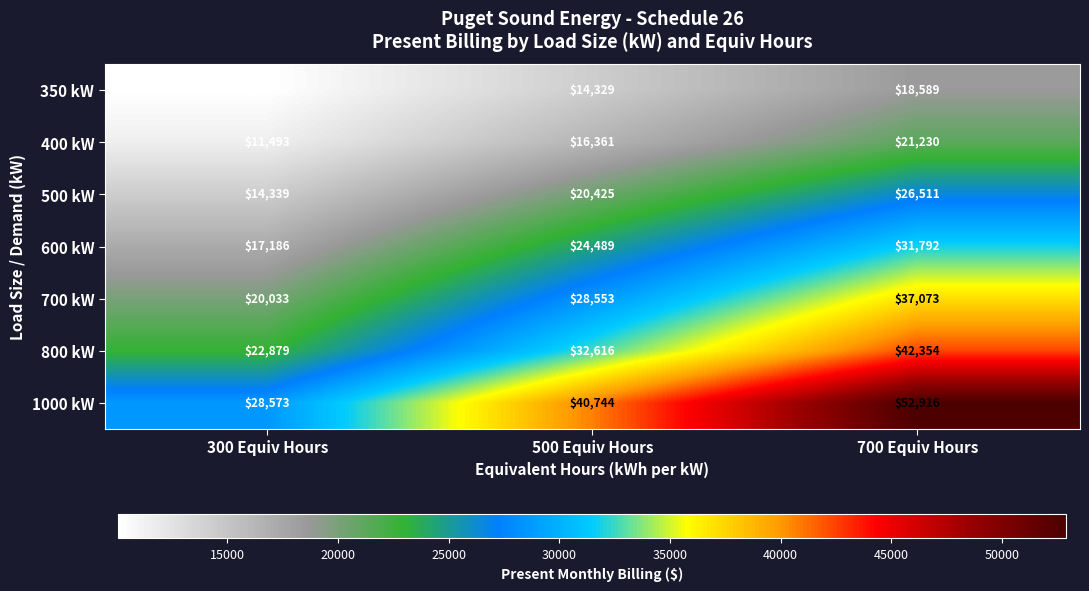

What is the maximum value shown in the chart?

52916